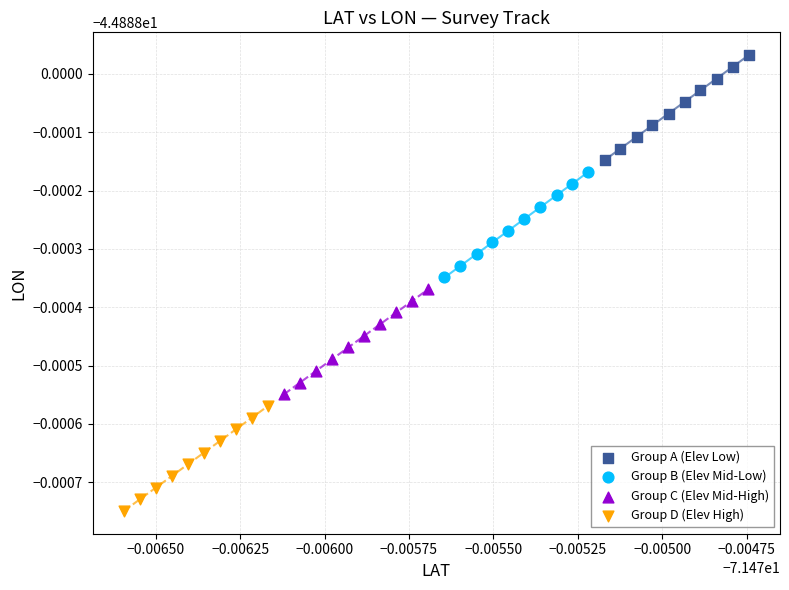

Which series contains the lowest Y value?

Group D (Elev High)